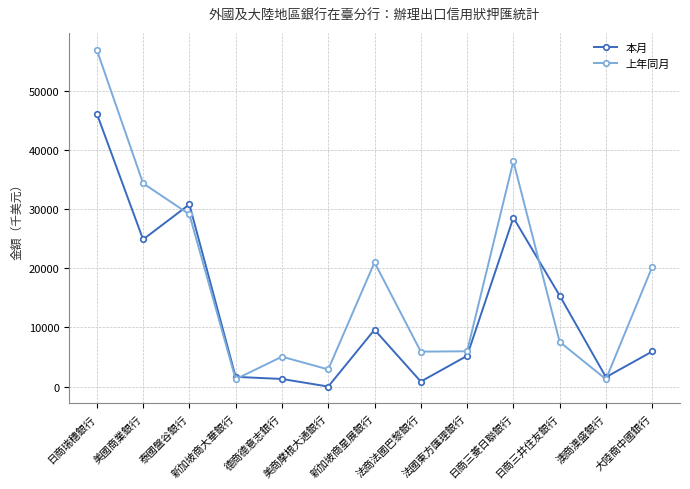

Between 新加坡商大華銀行 and 法商法國巴黎銀行, which series saw the biggest shift?

上年同月